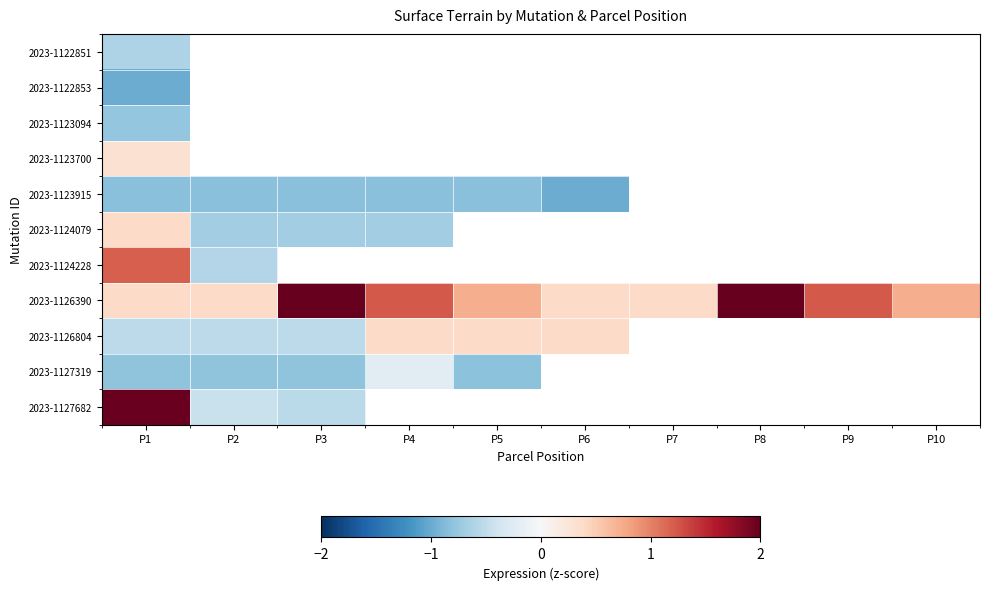

List the labels in order of 2023-1126804 value, largest first.

P4, P5, P6, P7, P8, P9, P10, P1, P2, P3